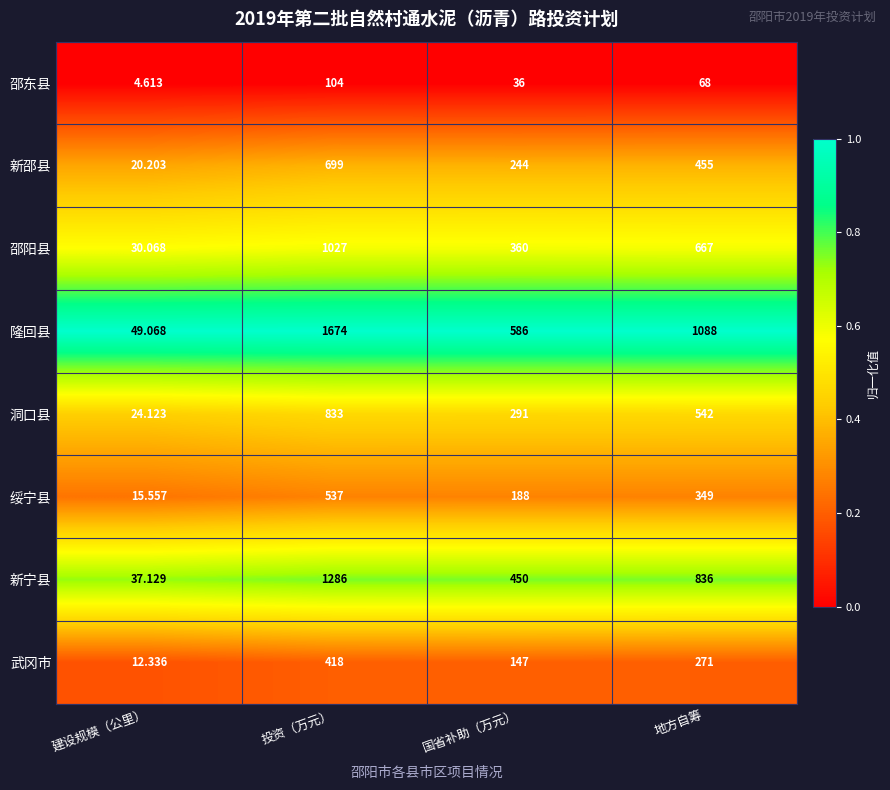

Which series has the largest range (max minus min)?

隆回县